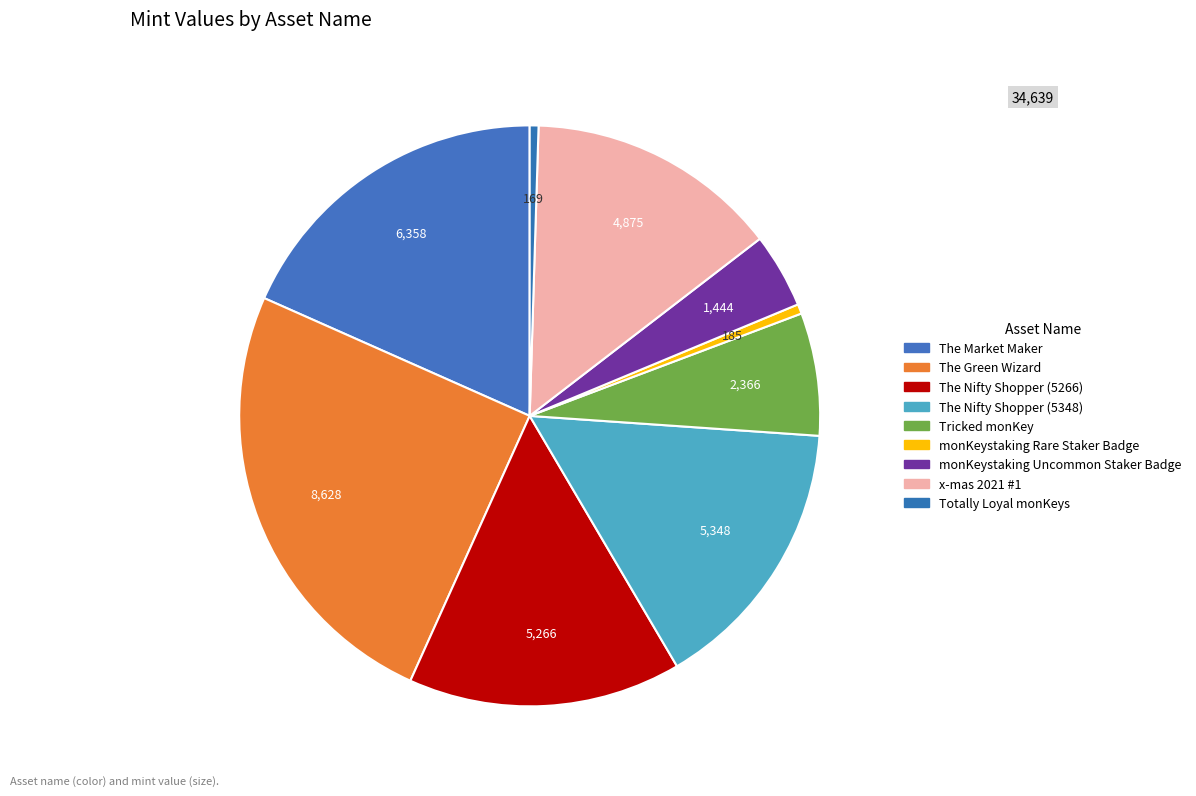

How many slices are in this pie chart?

9